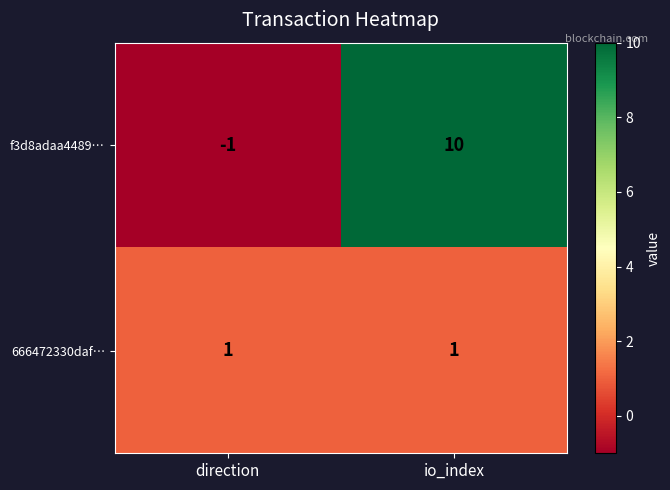

At which label is f3d8adaa4489… closest to 4?

direction